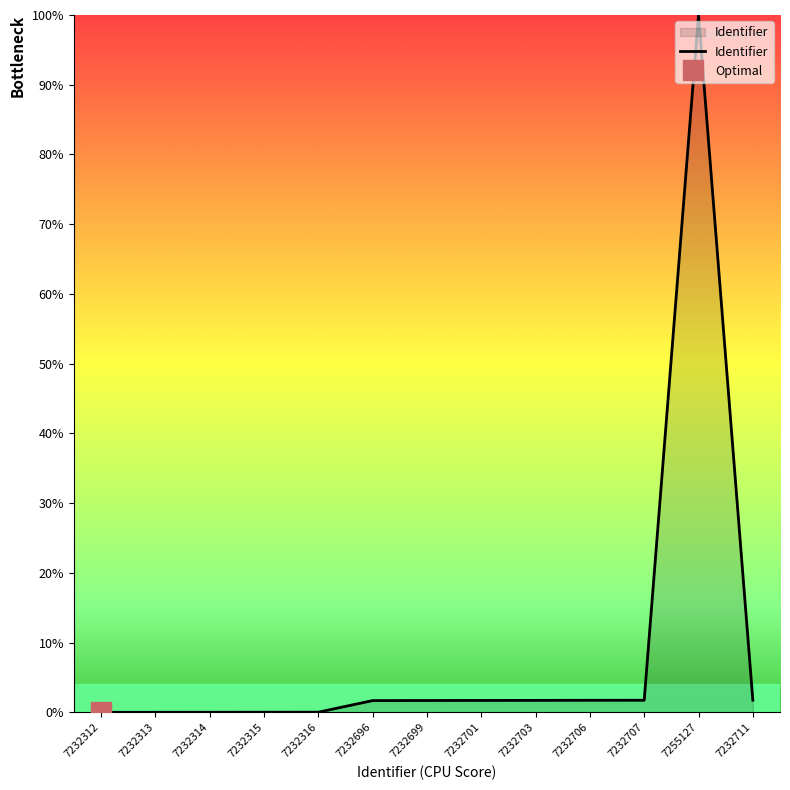

What is the difference between the maximum and minimum values?

100.0